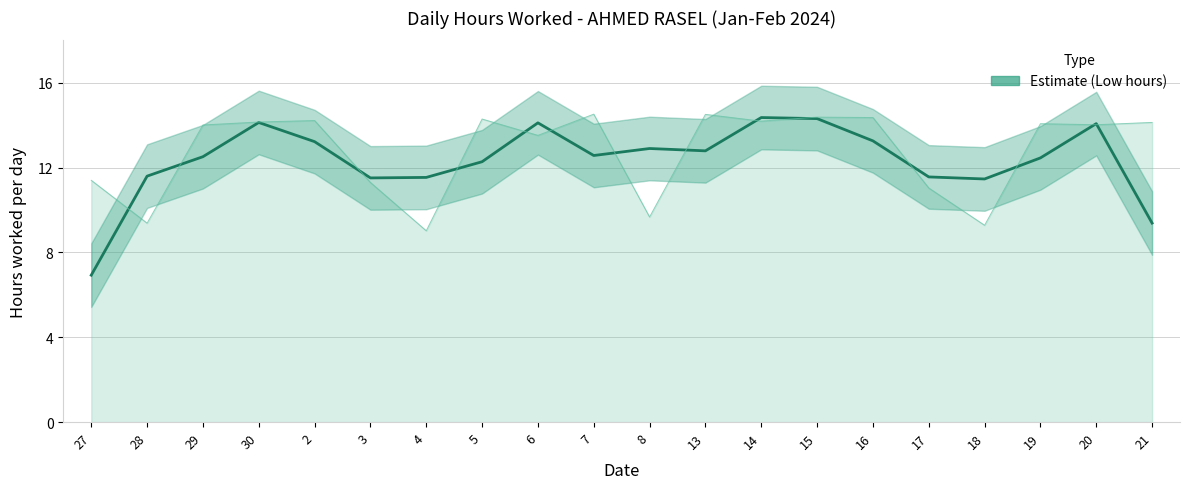

The value at 19 is 17.3. True or false?

False